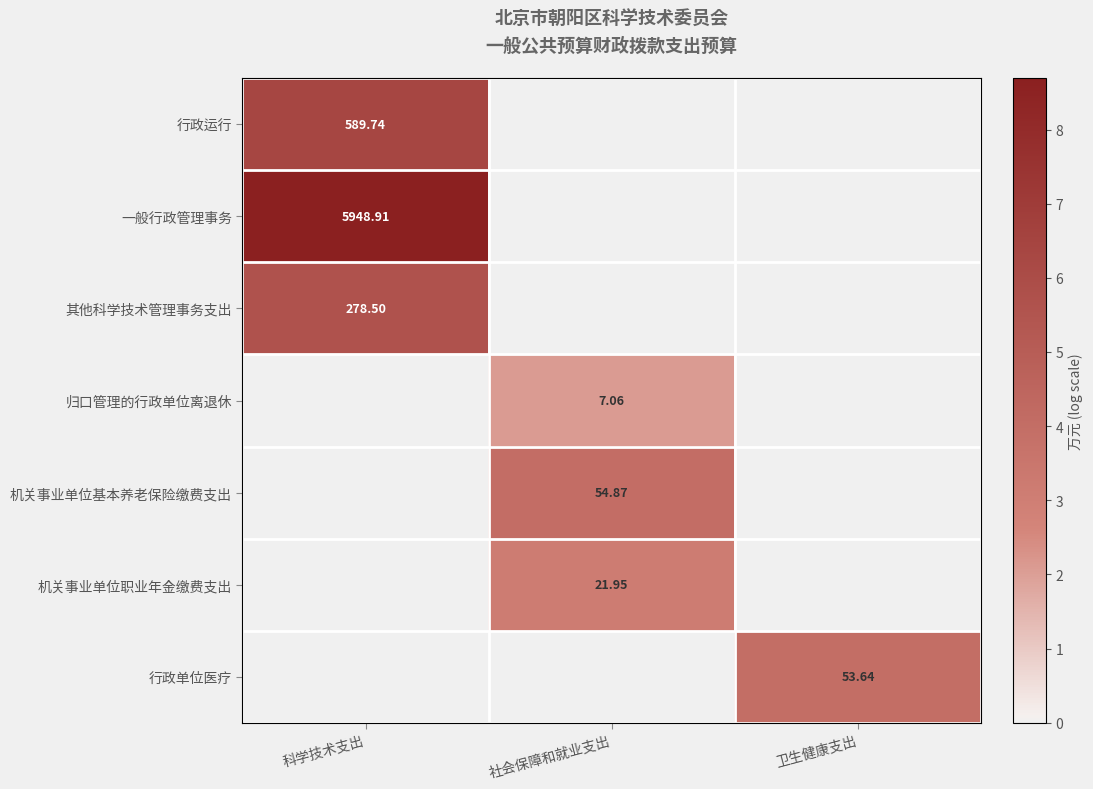

Is the value of 行政运行 at 科学技术支出 greater than the value of 机关事业单位基本养老保险缴费支出 at 社会保障和就业支出?

Yes